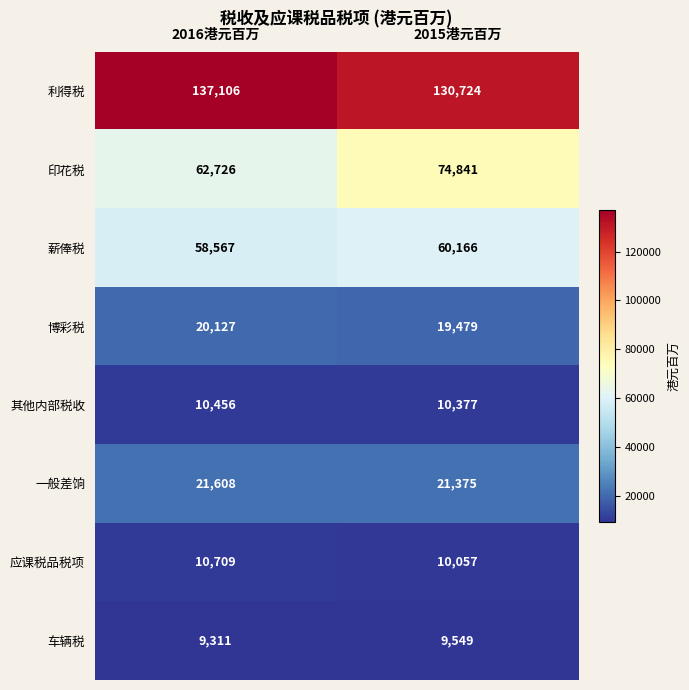

What is the difference between the highest and lowest values at 2016港元百万?

127795